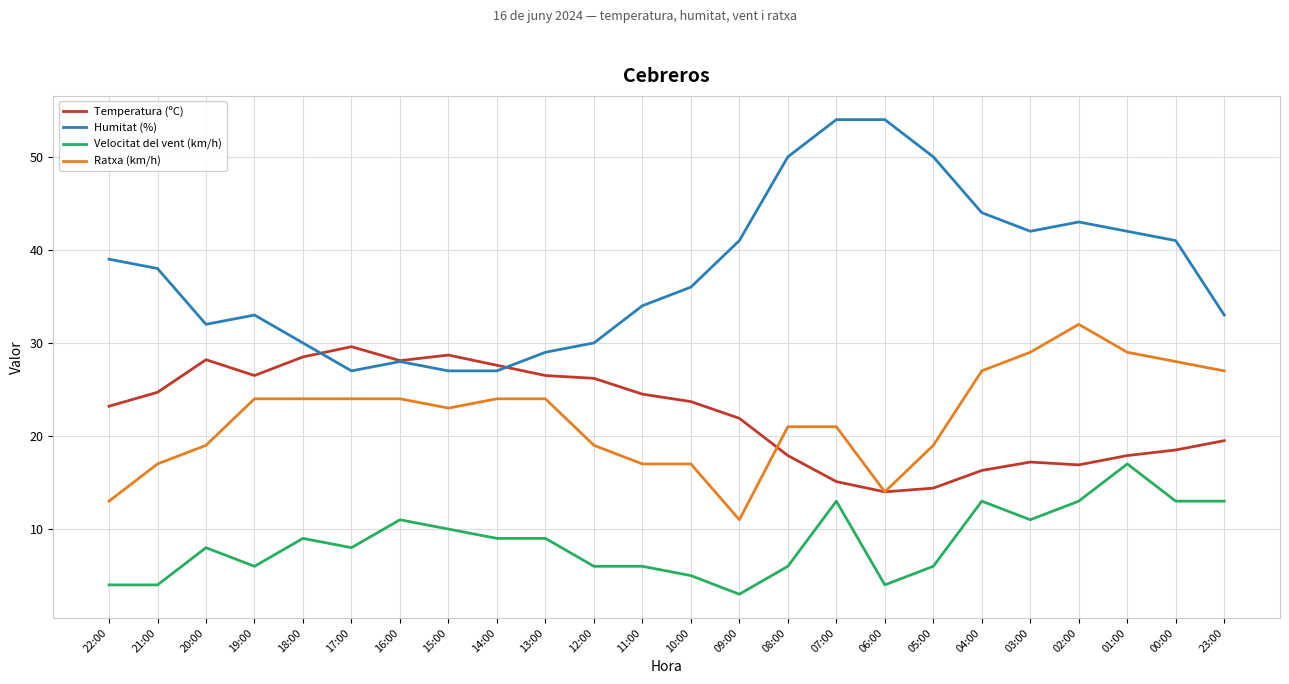

At how many categories does at least one series exceed 7?

24